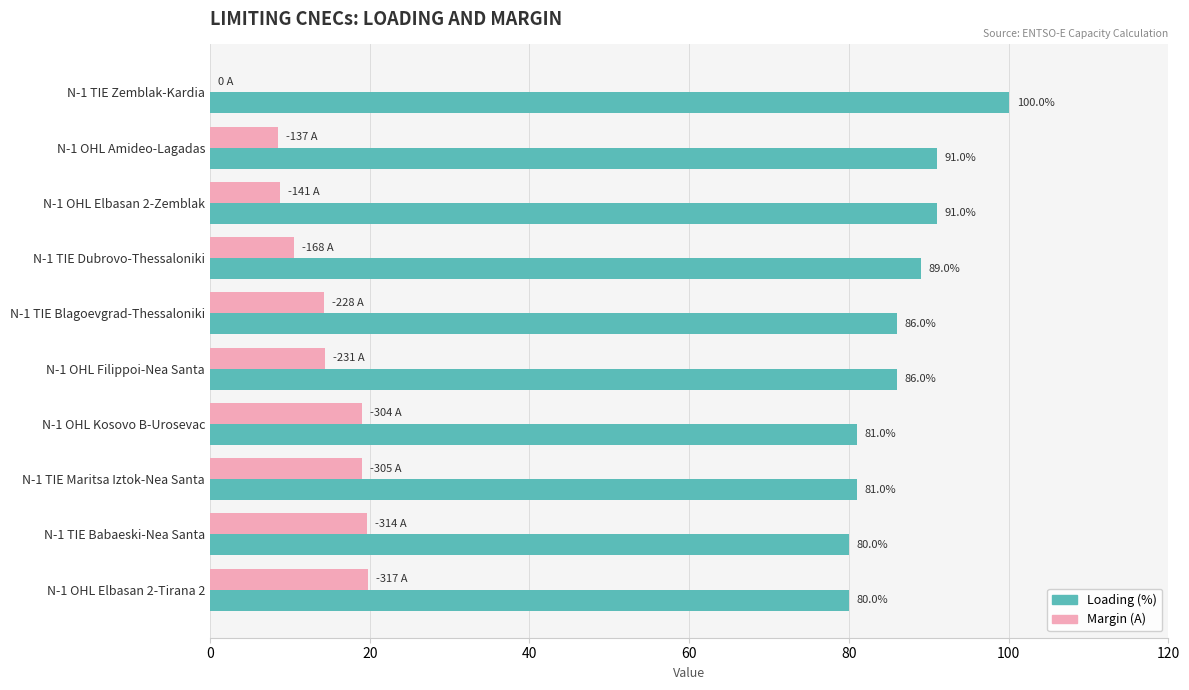

What is the total value across all series at N-1 TIE Zemblak-Kardia?

100.0